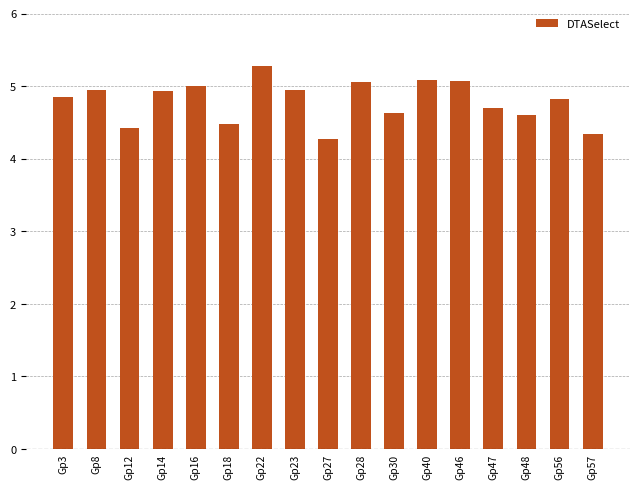

What is the difference between the values at Gp23 and Gp48?

0.4